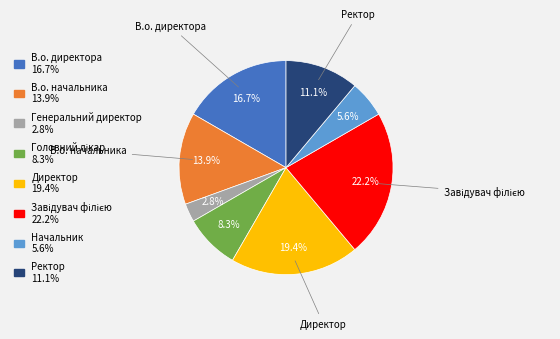

Is there a majority slice in this chart?

No